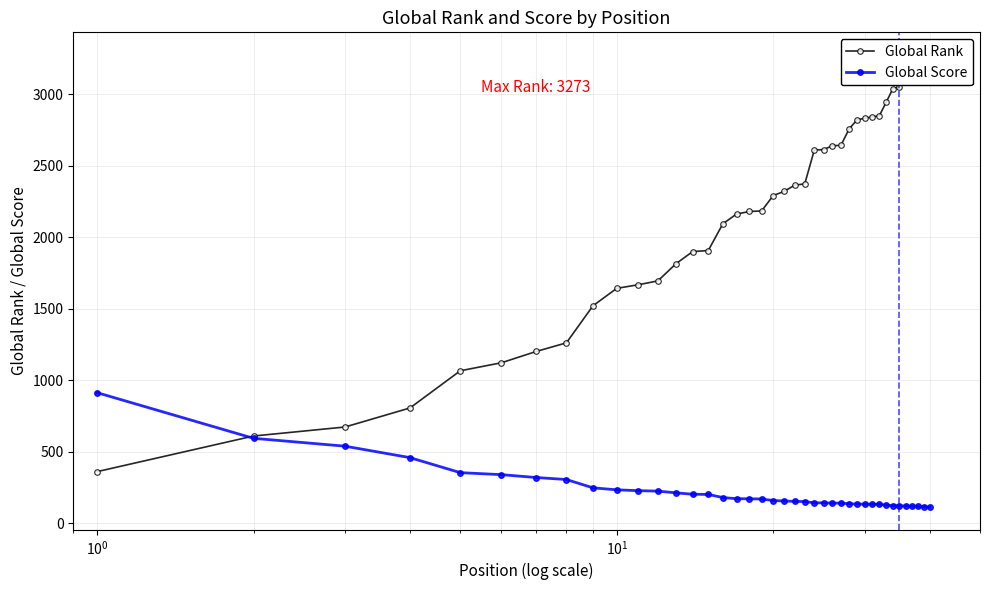

What is the minimum value for Global Score?

114